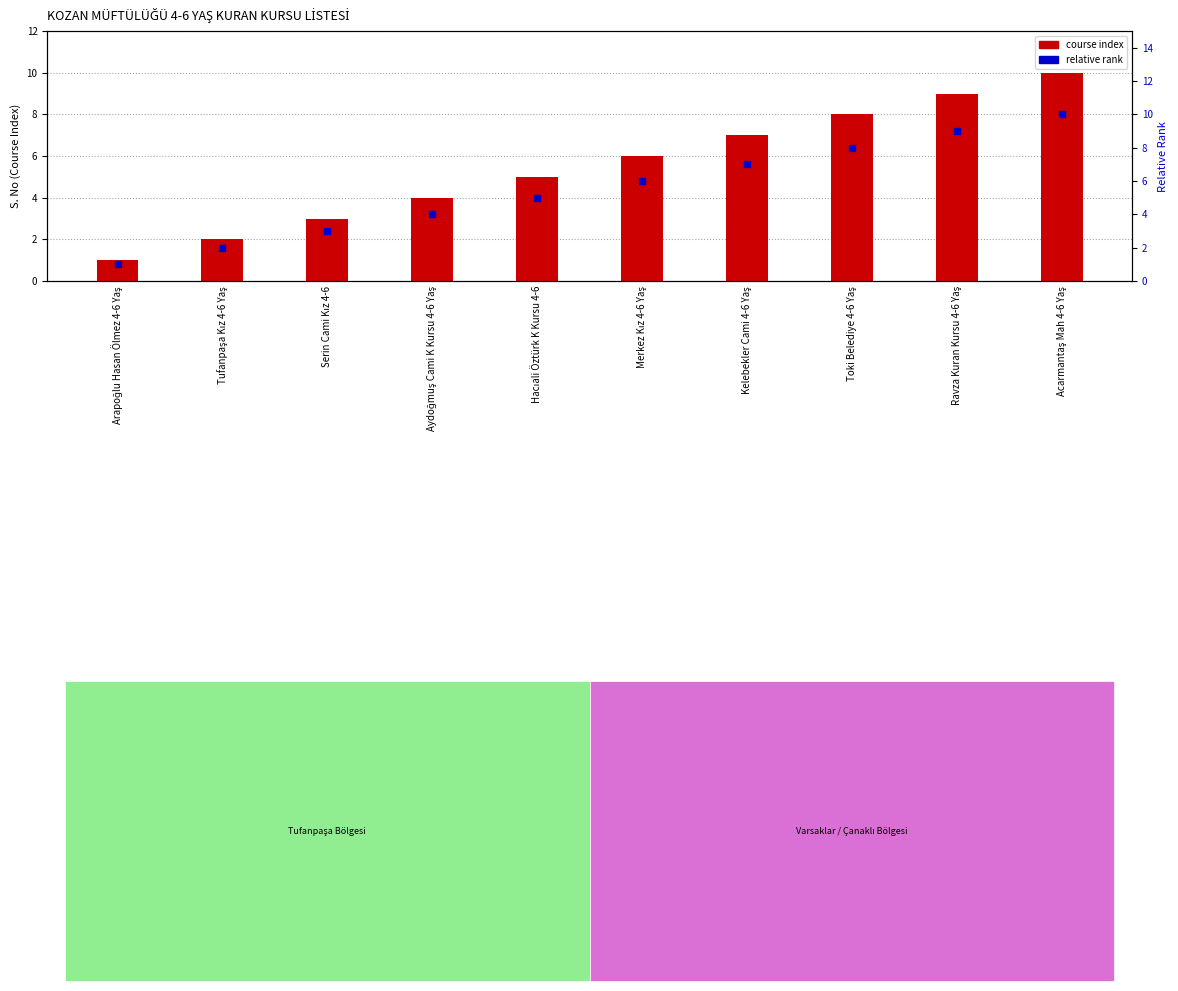

Which series has the widest spread of Y values?

course index